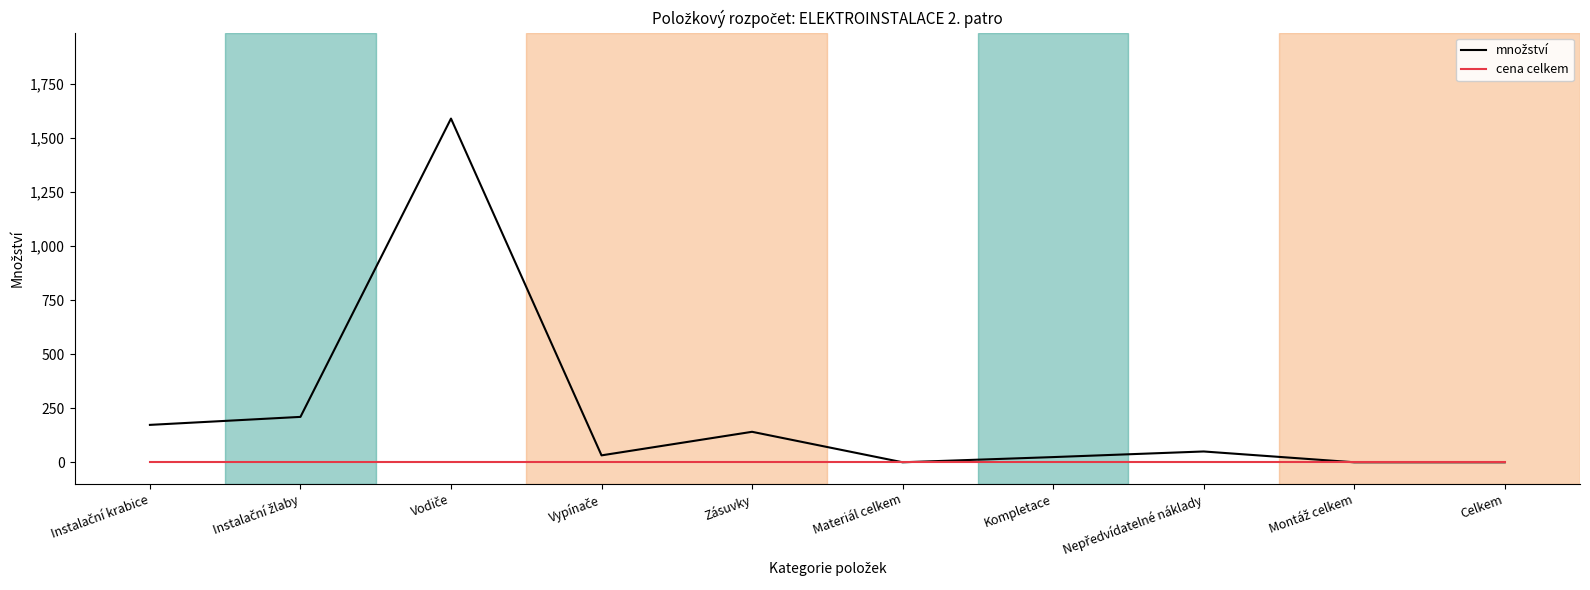

At Nepředvídatelné náklady, list the series in order from largest to smallest.

množství, cena celkem